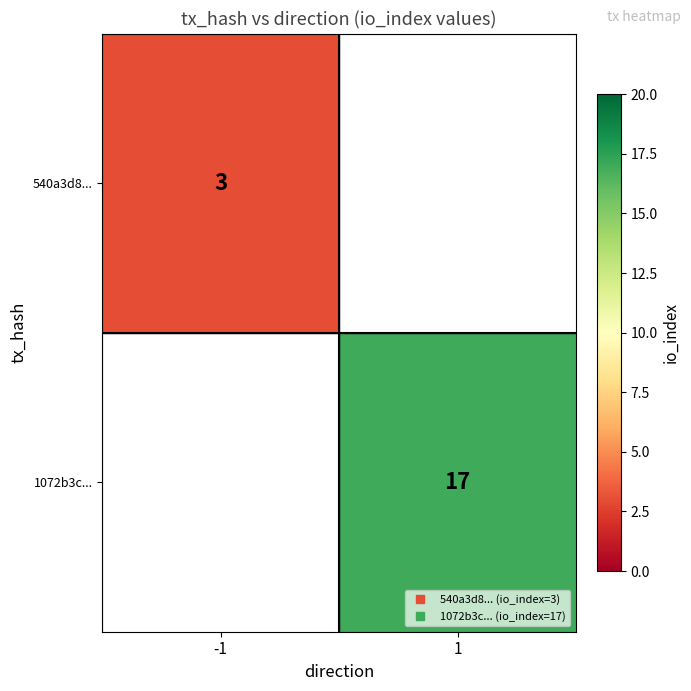

Count the number of data series in this chart.

2